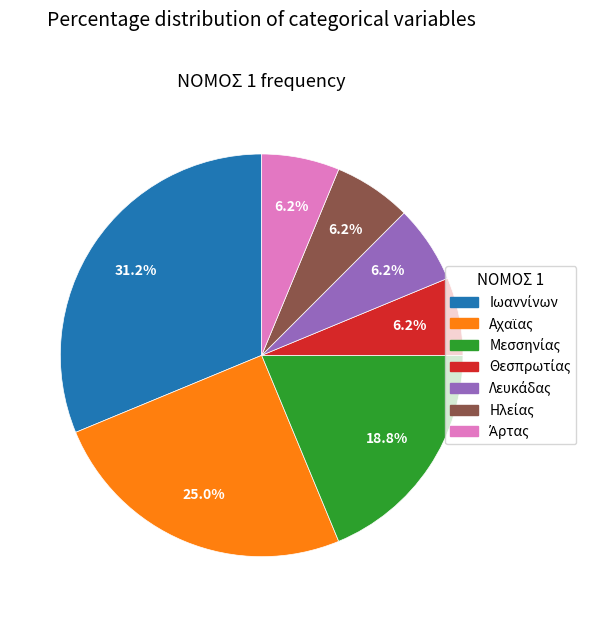

Count the number of slices in the pie.

7